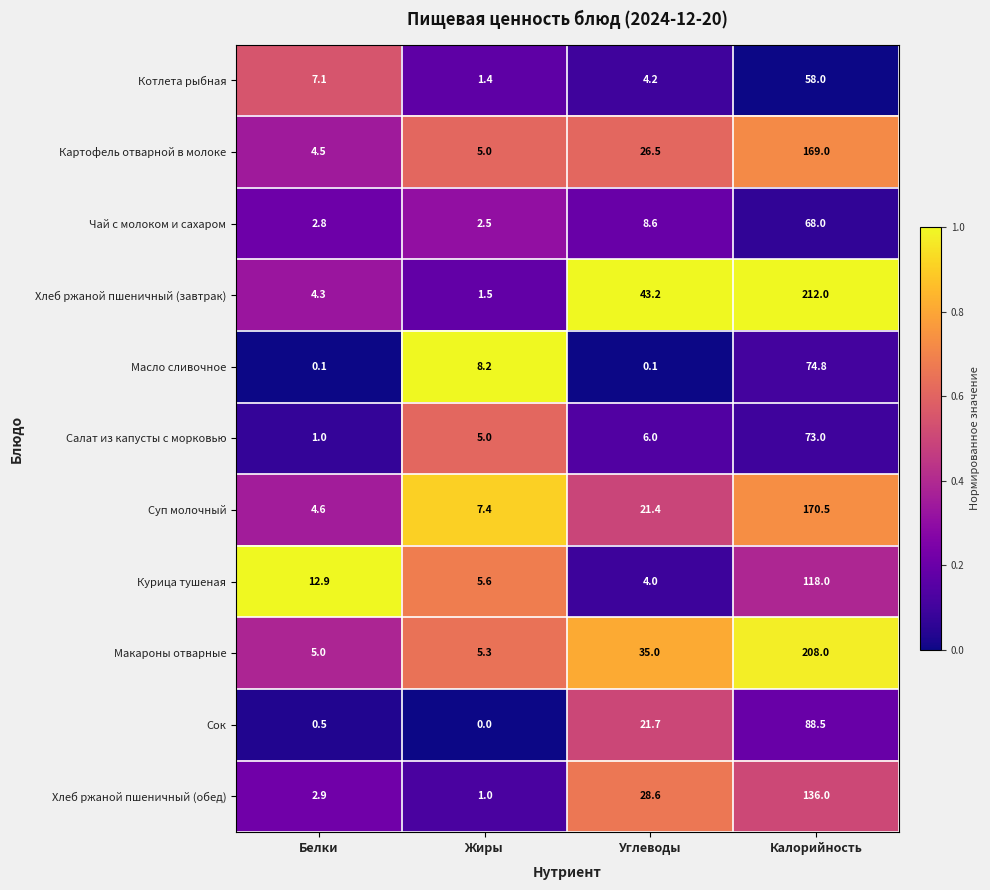

Where is Сок nearest to the value 44?

Углеводы